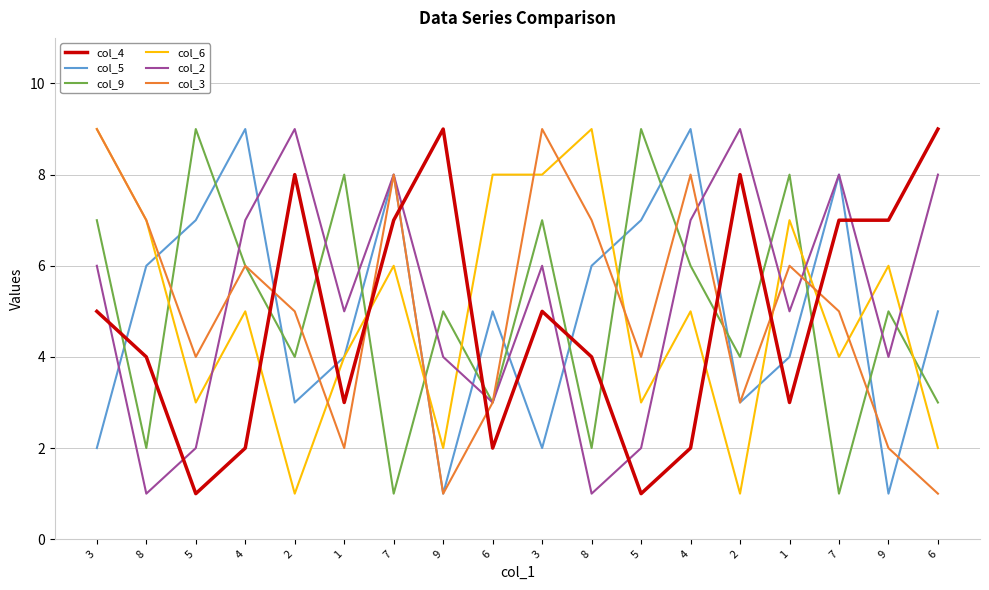

At which category does col_5 reach its first local peak?

4